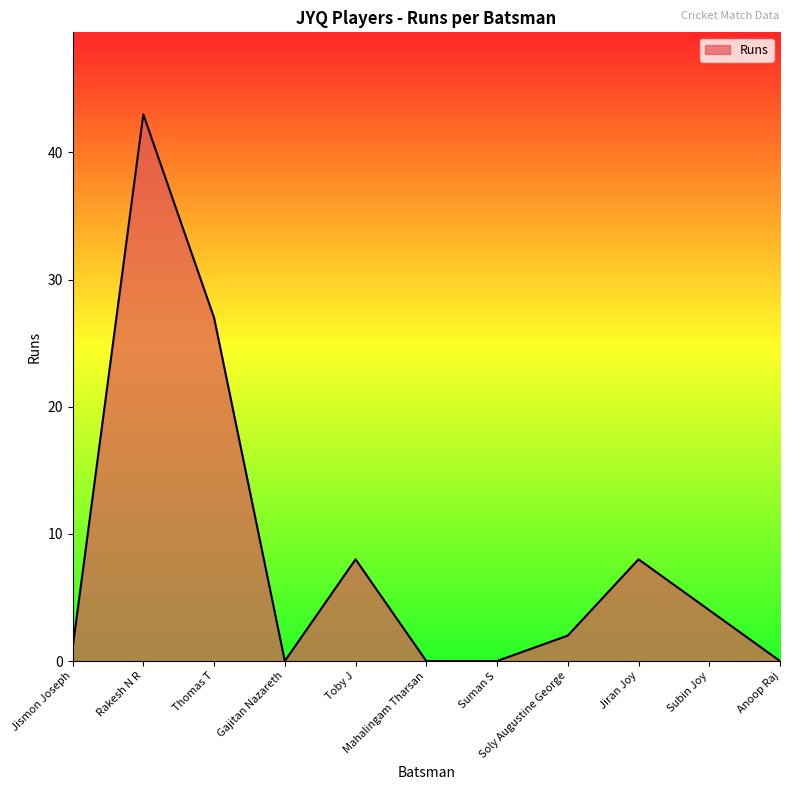

What is the sum of all values?

93